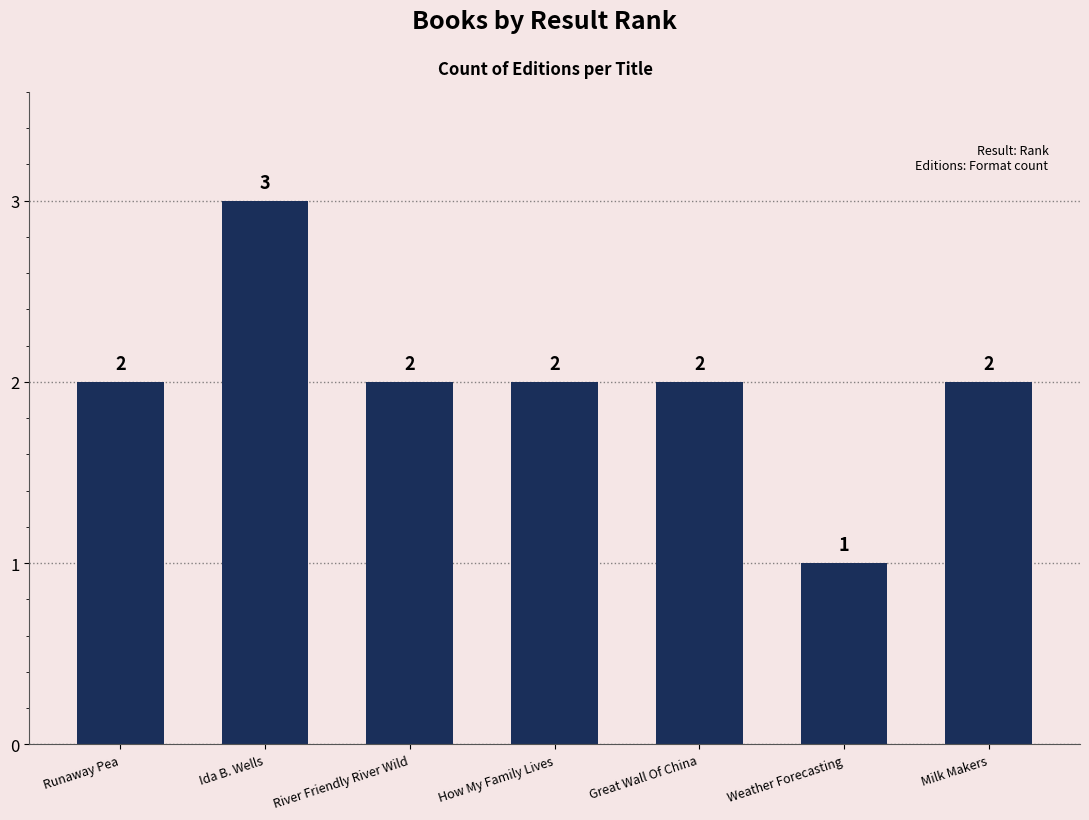

What is the sum of all values?

14